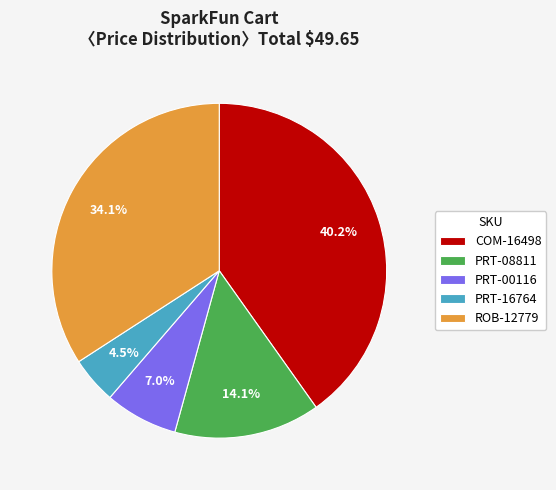

Does COM-16498 account for over 50% of the chart?

No